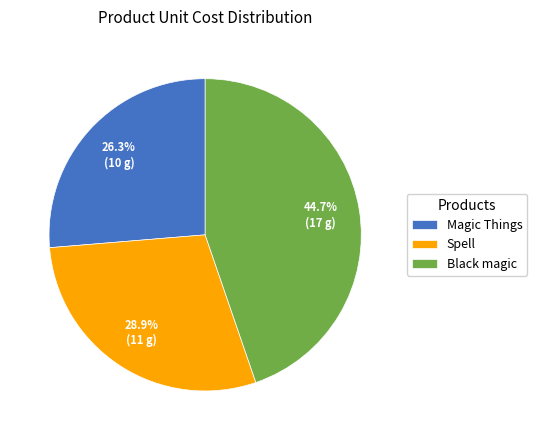

How many segments does this pie chart have?

3